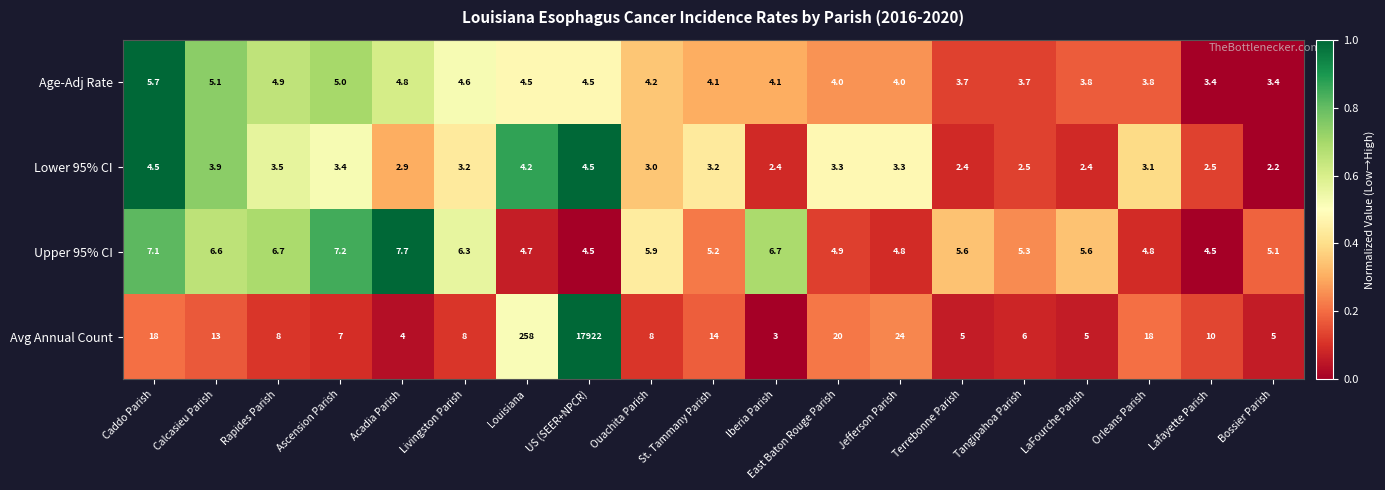

Where is Avg Annual Count nearest to the value 8962?

Louisiana